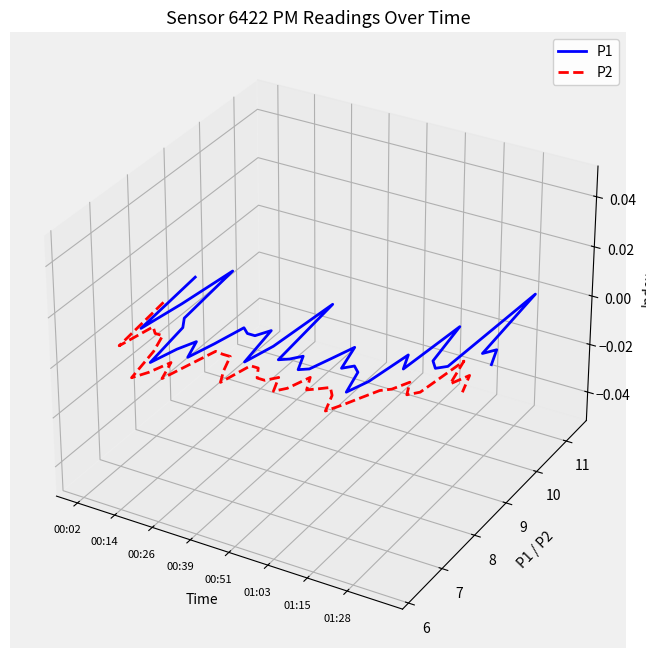

True or false: P1 and P2 intersect in this chart.

False